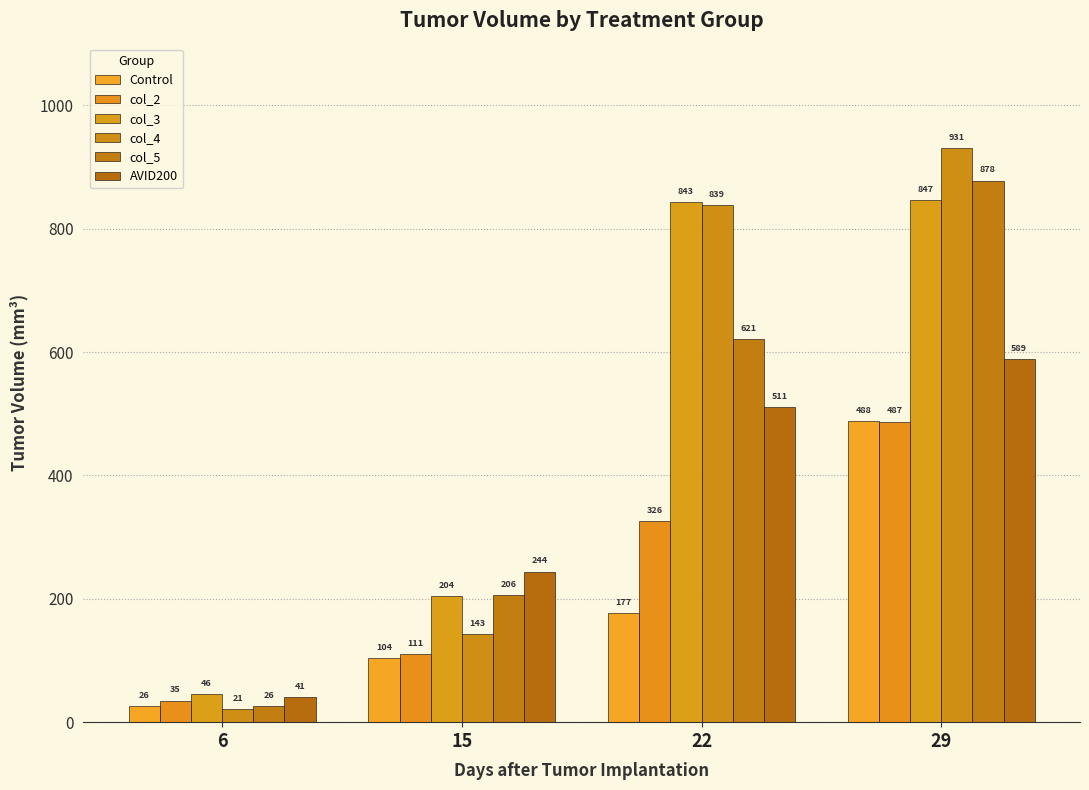

What is the sum of the AVID200 values at 6 and 29?

629.9